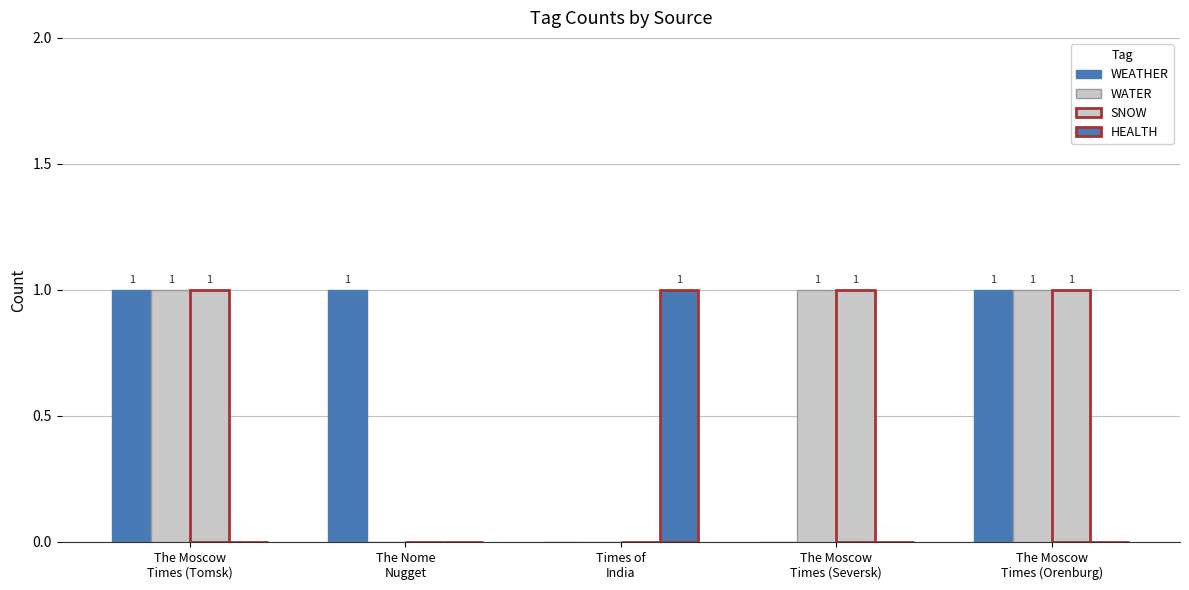

What is the total value across all series at The Moscow
Times (Seversk)?

2